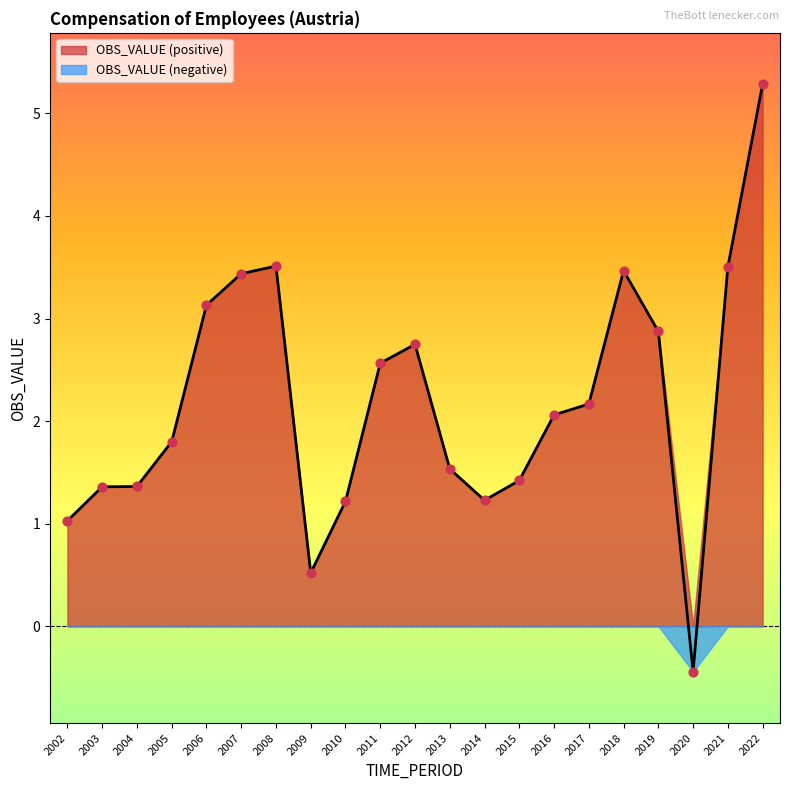

What is the change in value from 2008 to 2014?

-2.3